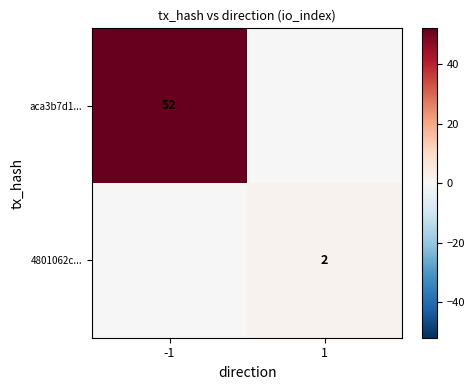

True or false: 4801062c... has a value of 3 at 1.

False